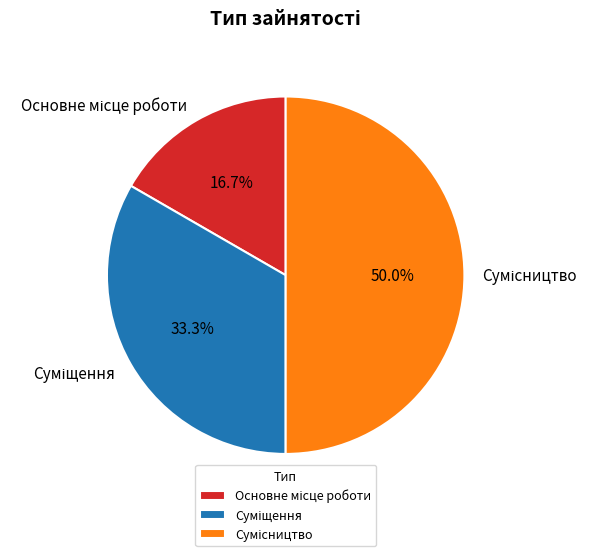

What is the change in value from Основне місце роботи to Сумісництво?

+2